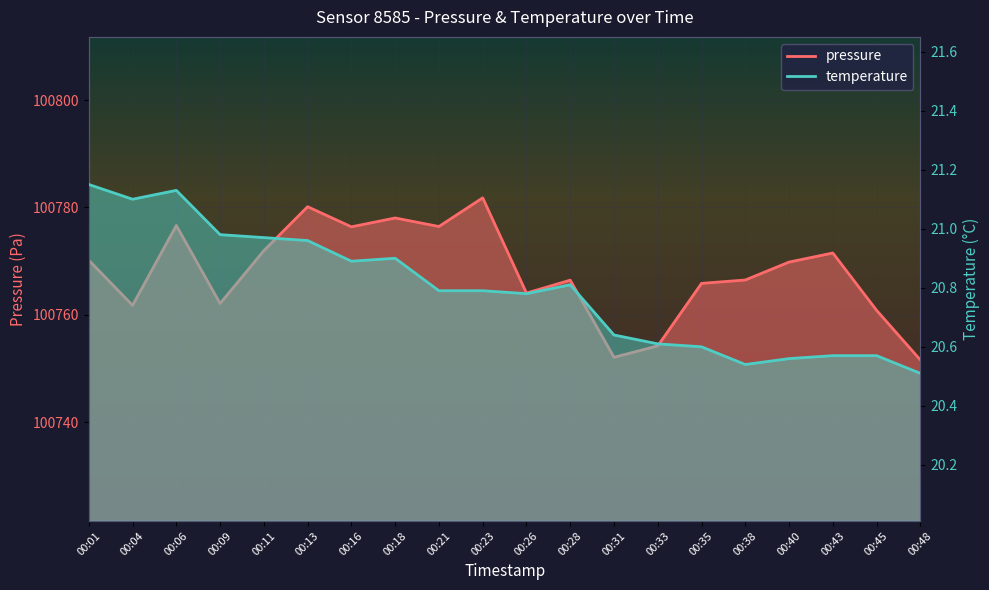

Reading left to right, list all the values displayed in this chart.

pressure: 00:01=100770.2	00:04=100761.8	00:06=100776.6	00:09=100762.1	00:11=100771.9	00:13=100780.1	00:16=100776.4	00:18=100778.0	00:21=100776.4	00:23=100781.8	00:26=100764.0	00:28=100766.4	00:31=100752.1	00:33=100754.2	00:35=100765.8	00:38=100766.5	00:40=100769.8	00:43=100771.5	00:45=100760.8	00:48=100751.6
temperature: 00:01=21.1	00:04=21.1	00:06=21.1	00:09=21.0	00:11=21.0	00:13=21.0	00:16=20.9	00:18=20.9	00:21=20.8	00:23=20.8	00:26=20.8	00:28=20.8	00:31=20.6	00:33=20.6	00:35=20.6	00:38=20.5	00:40=20.6	00:43=20.6	00:45=20.6	00:48=20.5